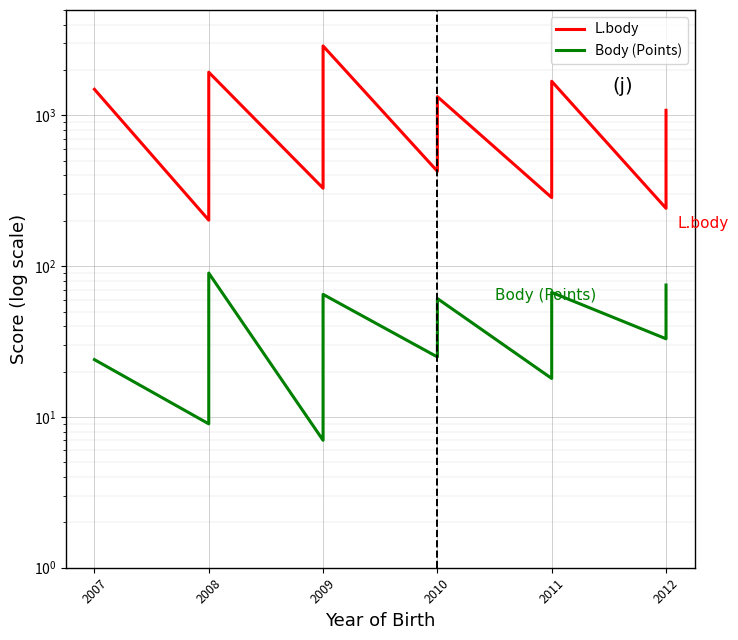

What is the total value across all series at 2009?

336